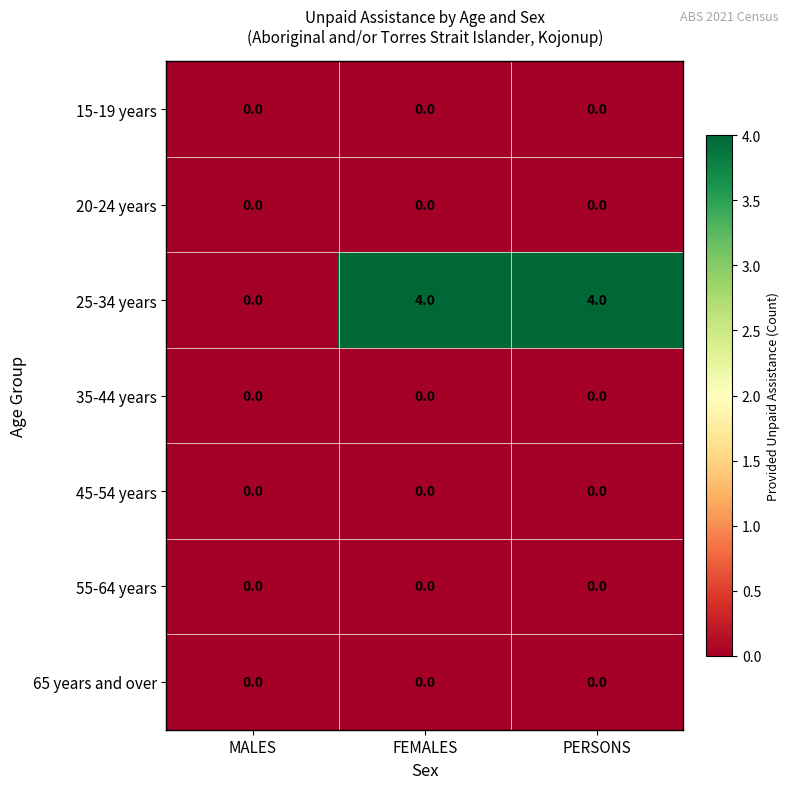

Which series has the widest spread of values?

25-34 years